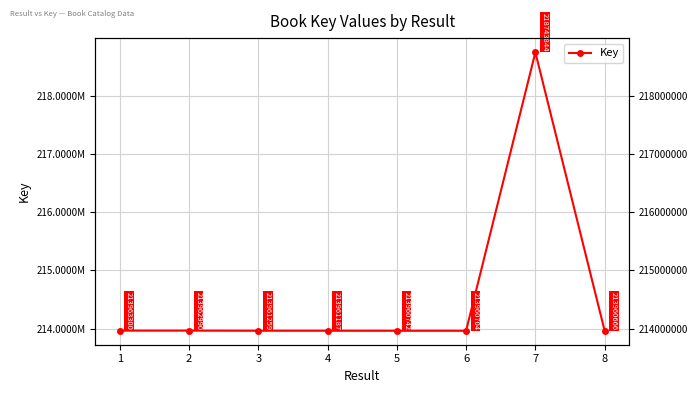

Which has a higher value, 5 or 1?

1